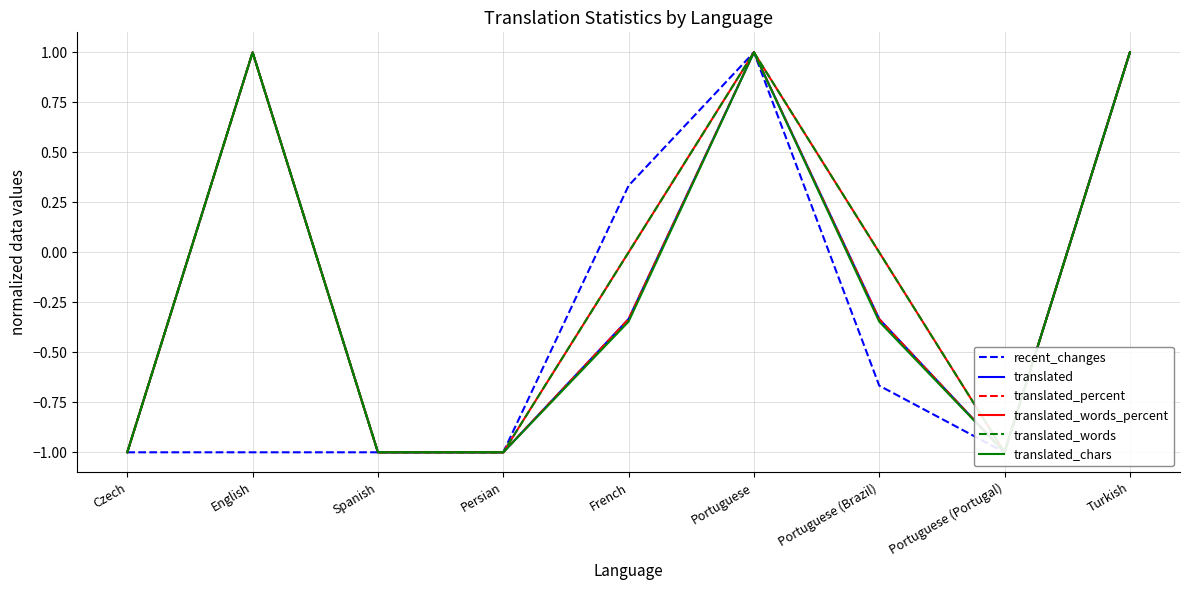

True or false: translated_words_percent has a value of 0.0 at Portuguese (Brazil).

True